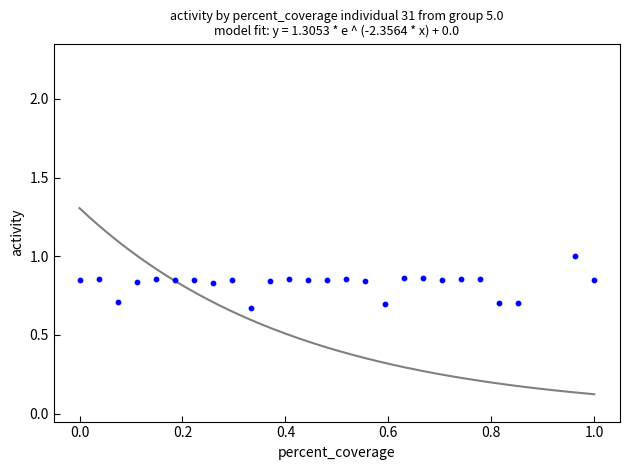

What is the range of Y values (max minus min)?

0.3